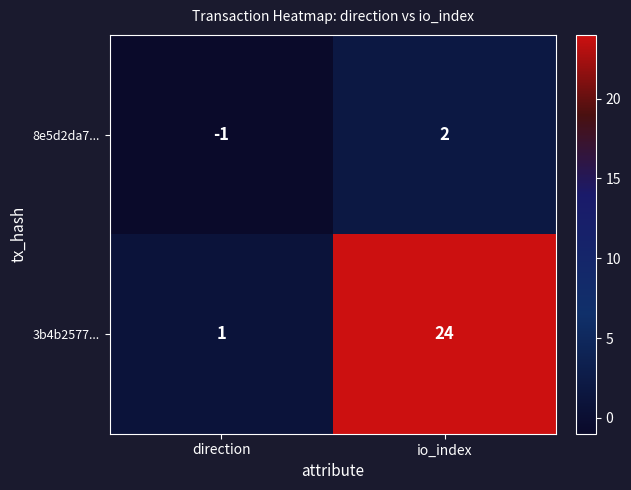

At how many categories does at least one series exceed 12?

1